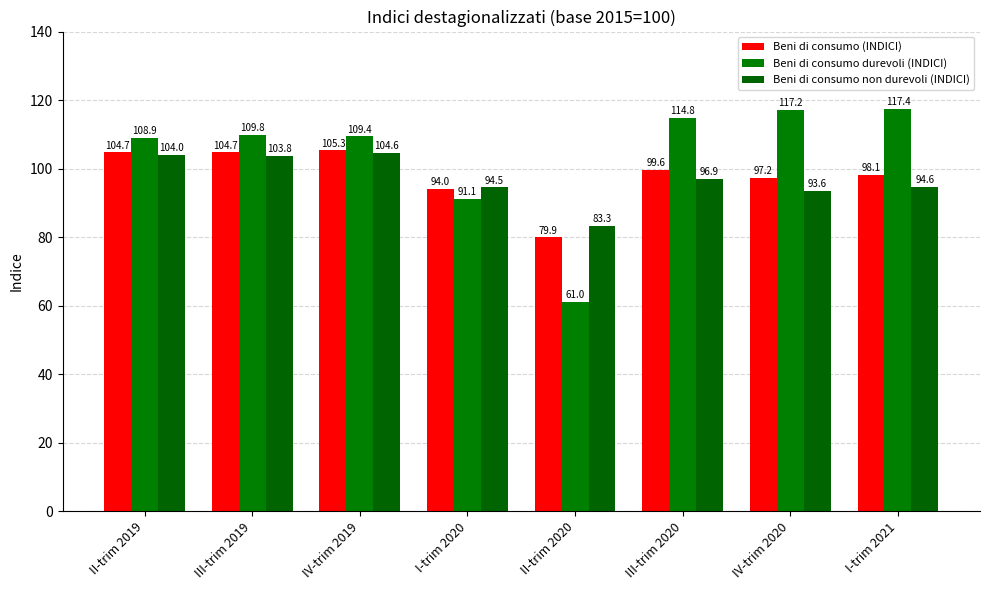

Which category has the highest value across all series?

I-trim 2021